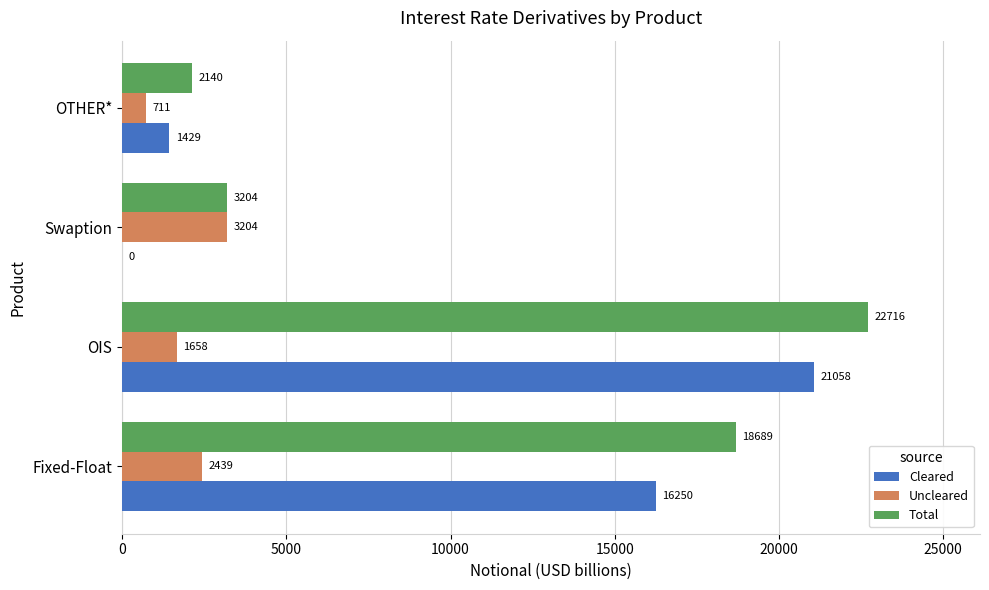

Count the number of categories in the chart.

4